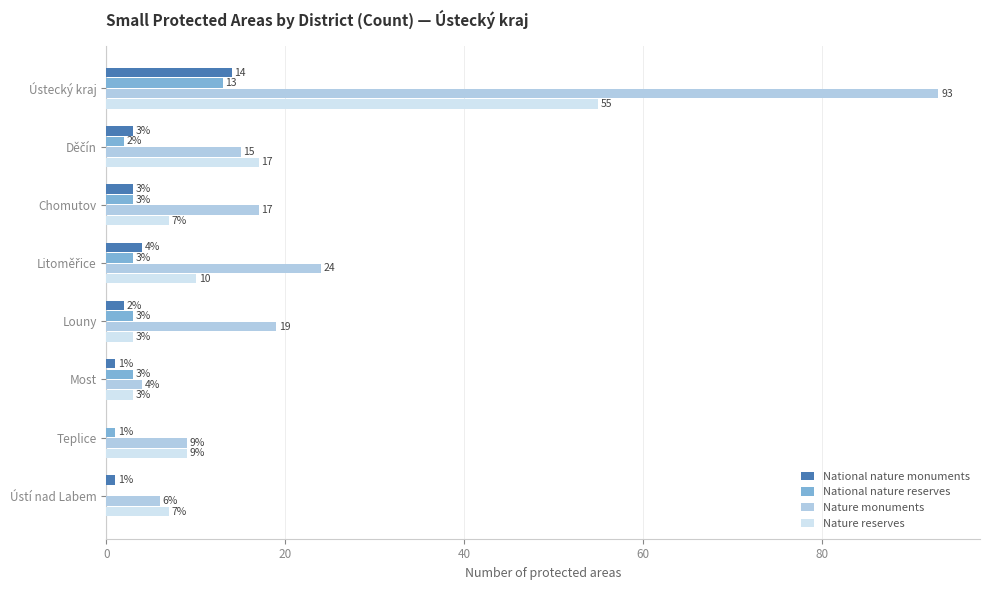

The value of Nature reserves at Louny is 3. True or false?

True